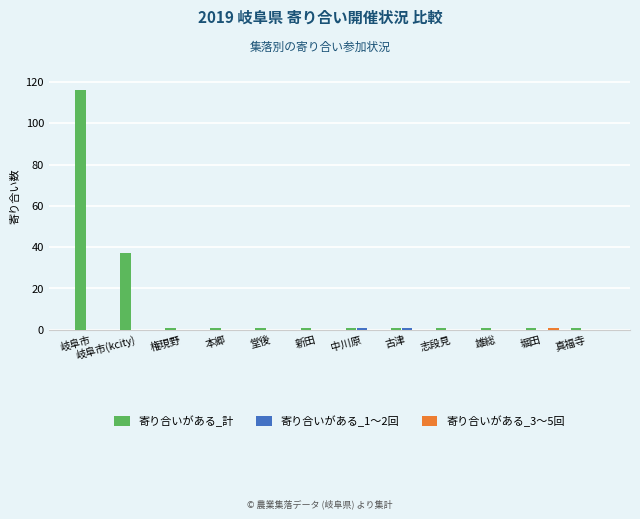

Are the bars grouped side by side (vs. stacked)?

Yes